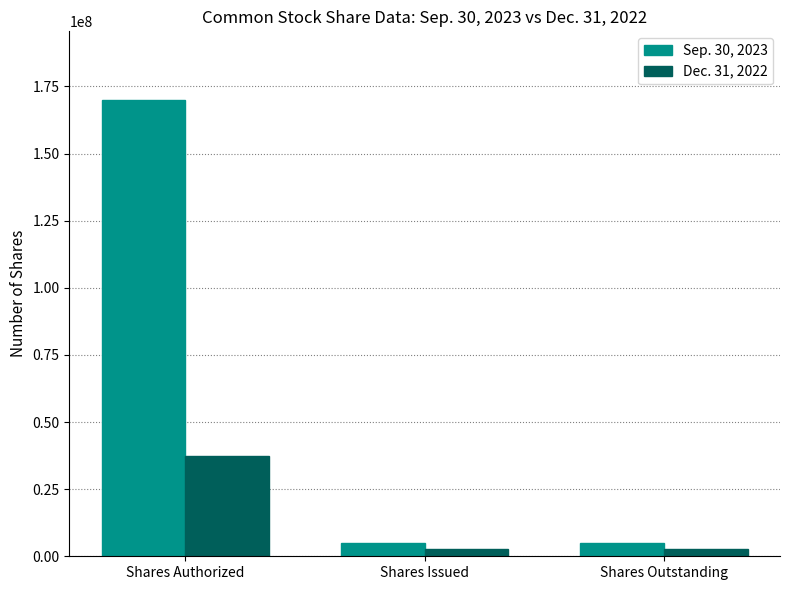

What are all the series names shown in the legend?

Sep. 30, 2023, Dec. 31, 2022